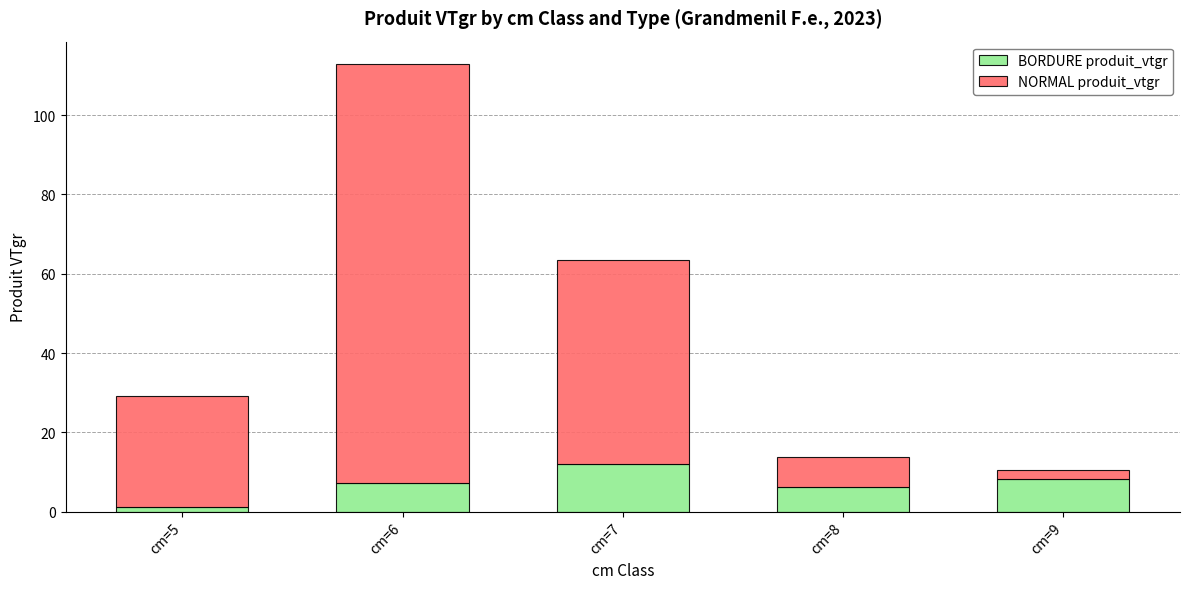

What is the average value of the BORDURE produit_vtgr series?

7.0